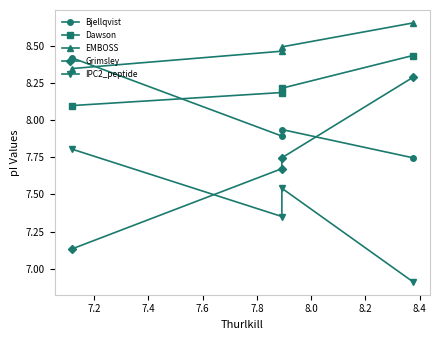

How many data points in IPC2_peptide are less than 7?

1